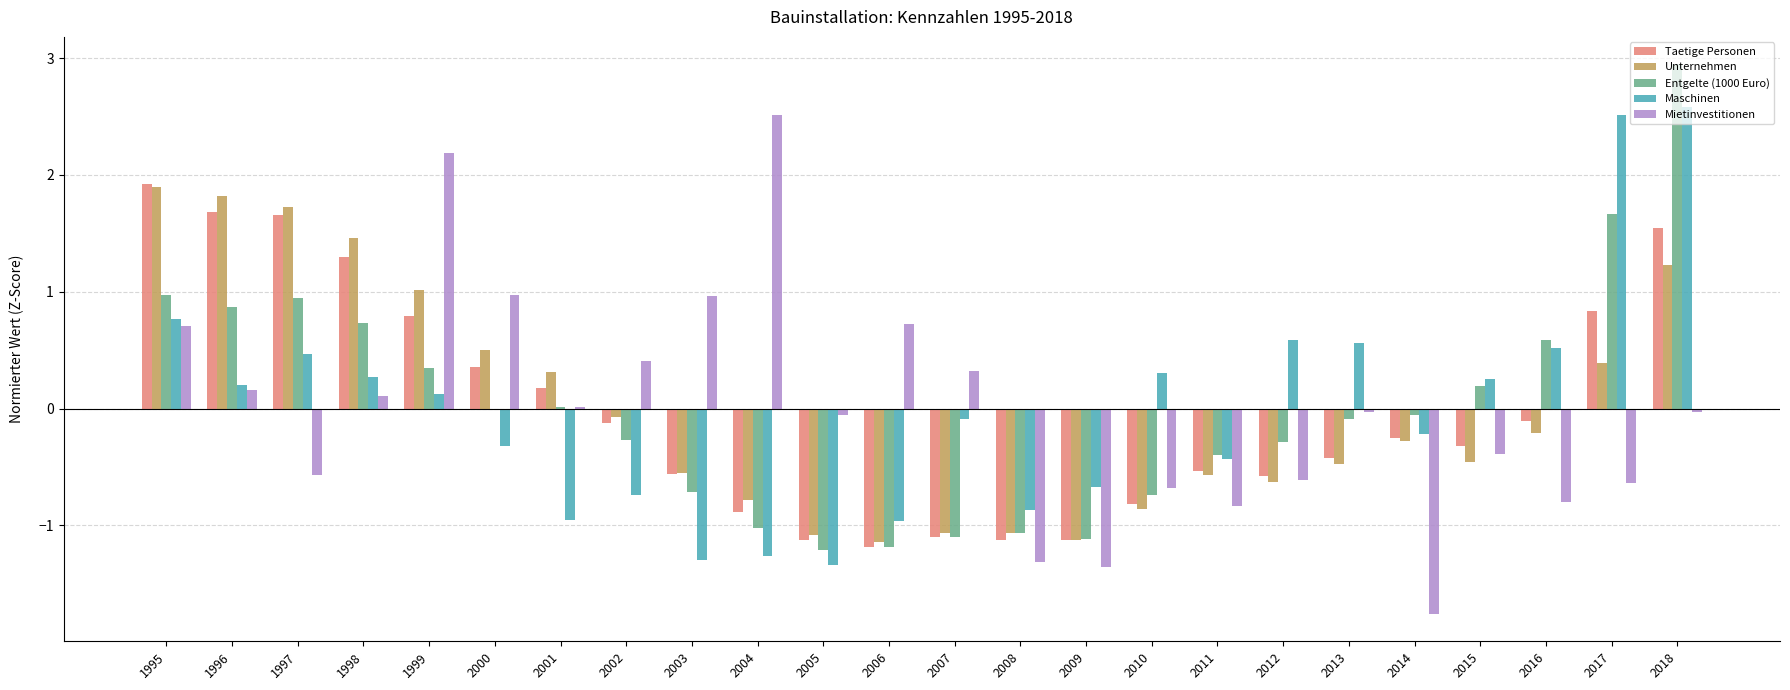

What is the sum of the Mietinvestitionen values at 1997 and 2015?

-1.0